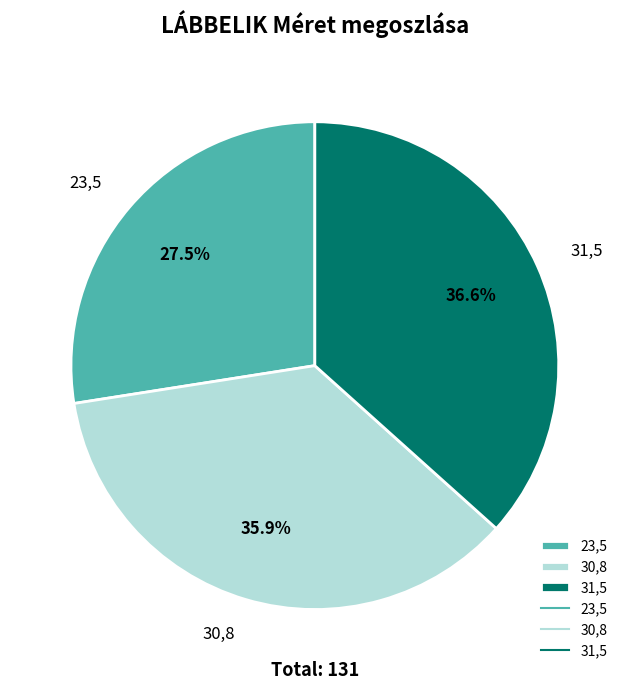

The 23,5 slice represents 21% of the pie. True or false?

False